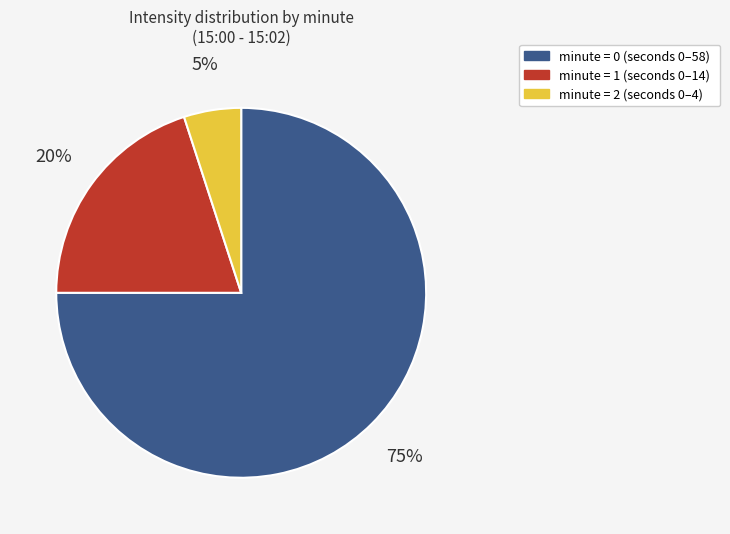

To the nearest percent, what is the average slice percentage?

33%